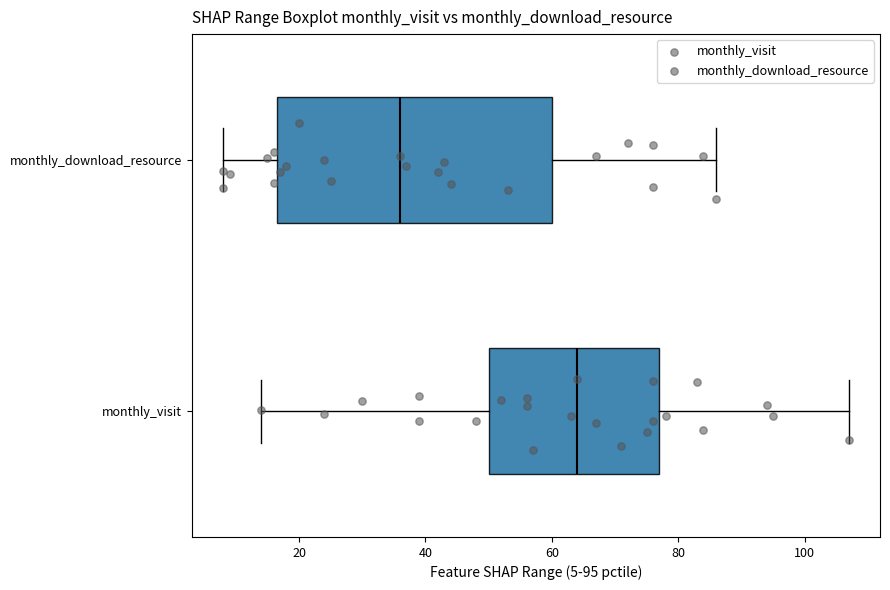

Where is the left edge of the box for monthly_visit on the x-axis? The values are not printed on the chart, so give them approximately, as read against the axis.

50